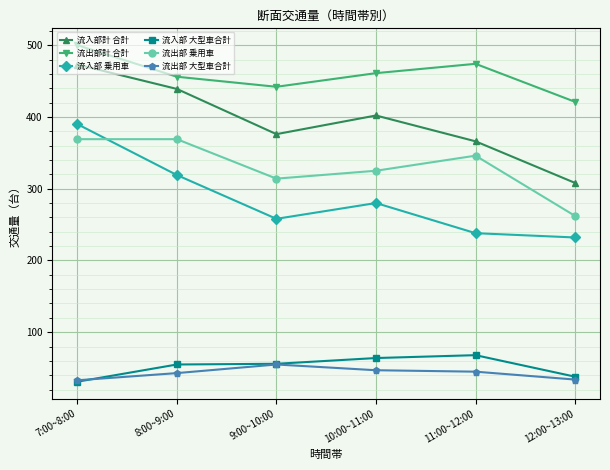

True or false: 流出部 大型車合計 has a value of 21 at 10:00~11:00.

False